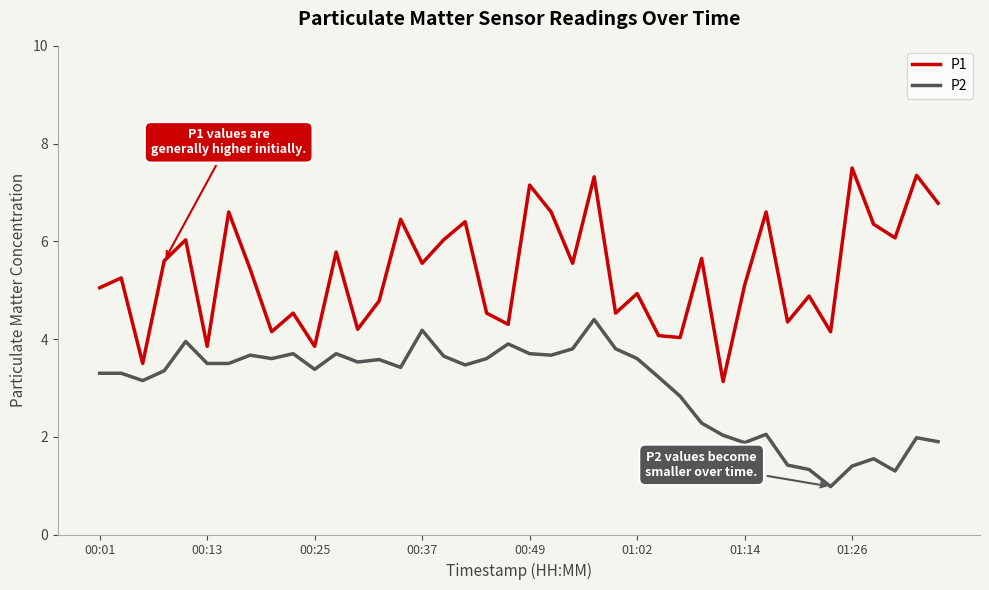

List the series in order of their peak value, lowest first.

P2, P1